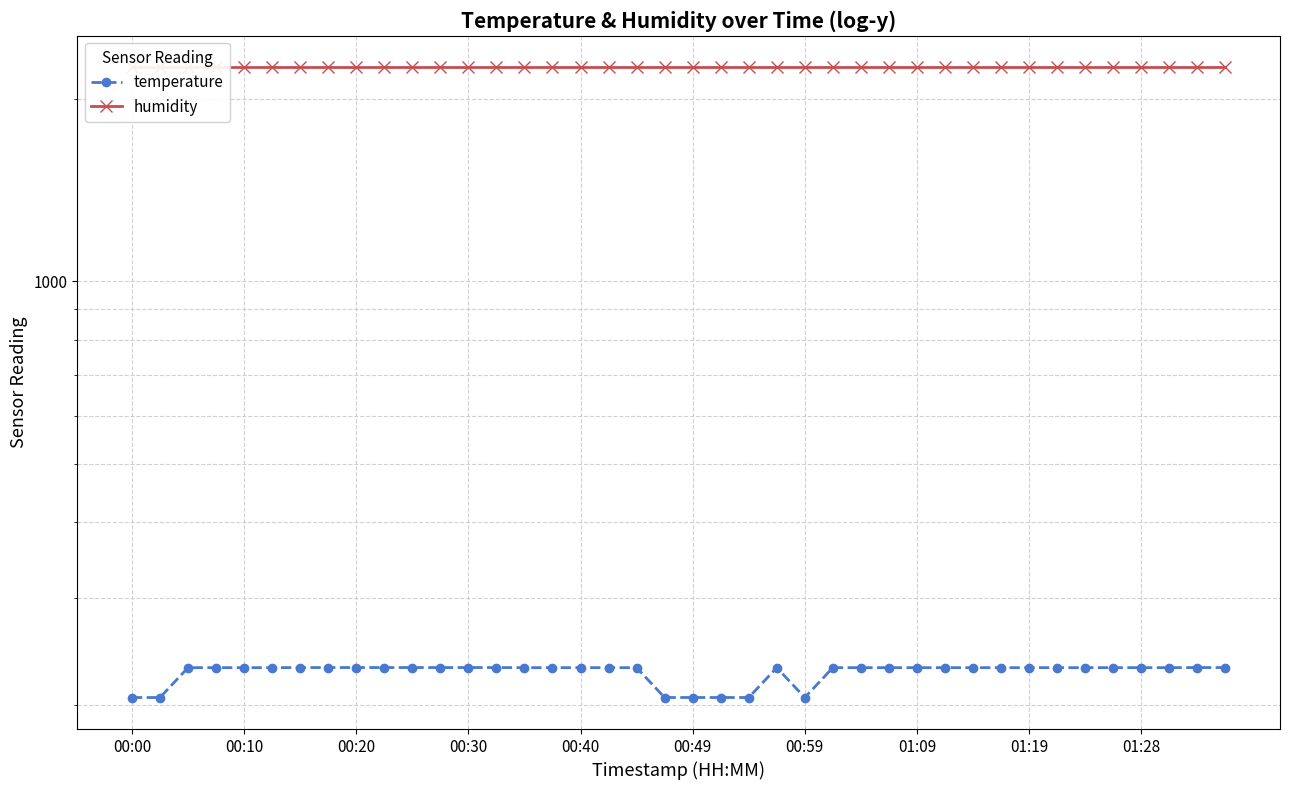

True or false: temperature and humidity cross at least once.

False